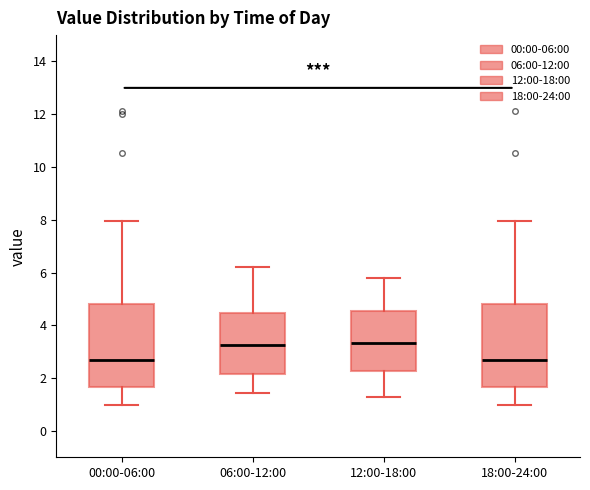

Where is the lower edge of the box for 12:00-18:00 on the y-axis? The values are not printed on the chart, so give them approximately, as read against the axis.

2.2